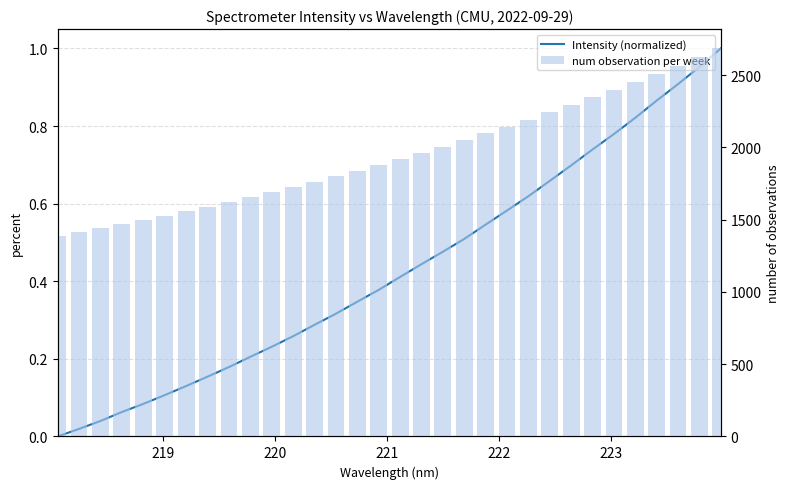

List the series in order of their peak value, lowest first.

Intensity (normalized), num observation per week